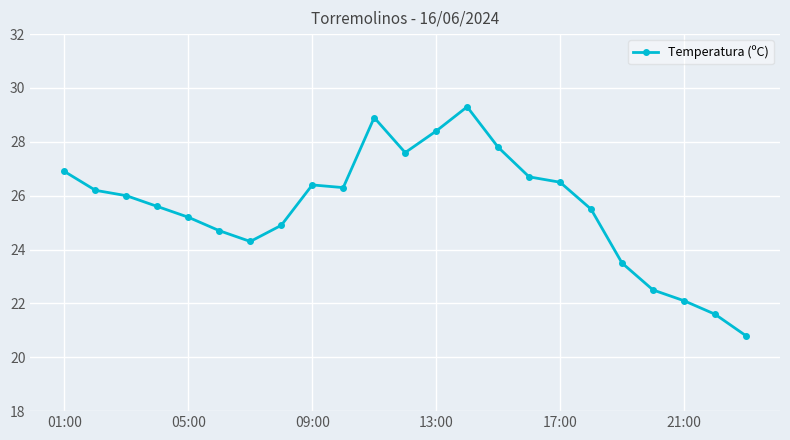

What is the value of the 13th point from the left?

28.4